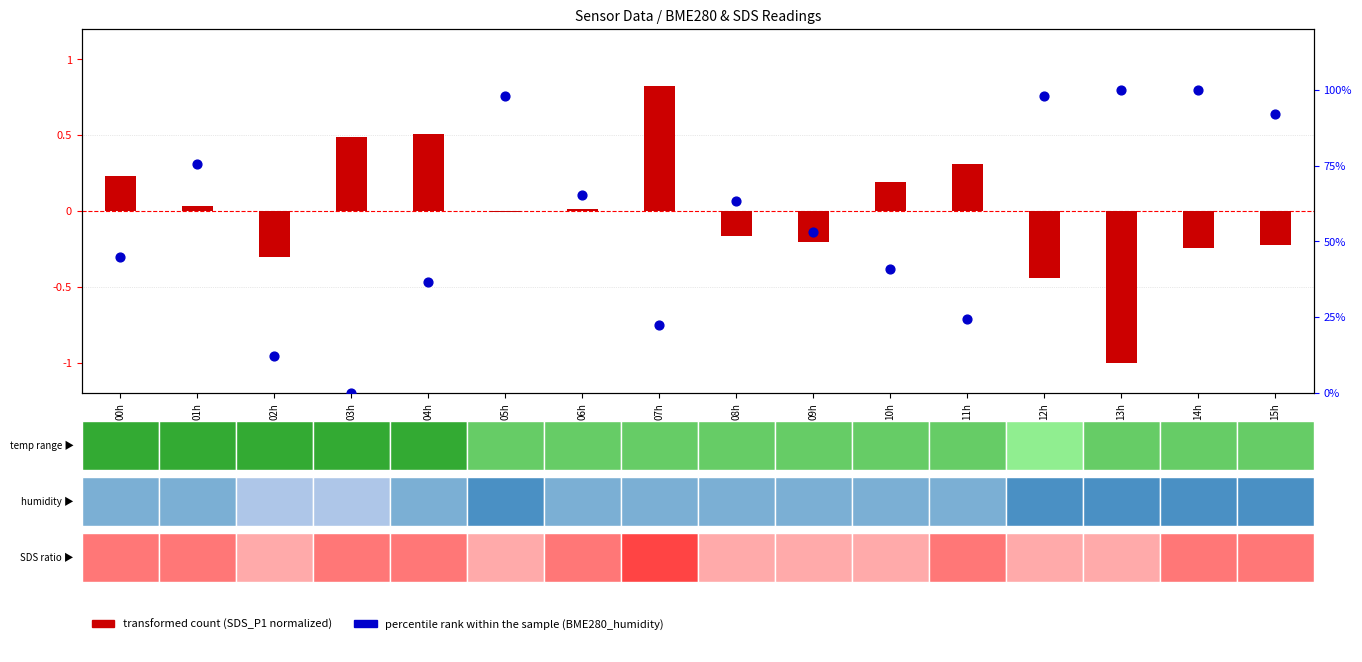

Between 04h and 02h, which is larger?

04h